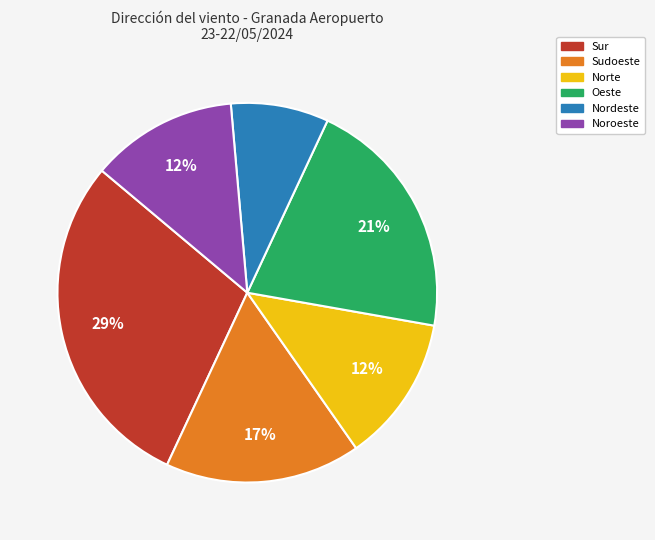

Which has a higher value, Nordeste or Noroeste?

Noroeste